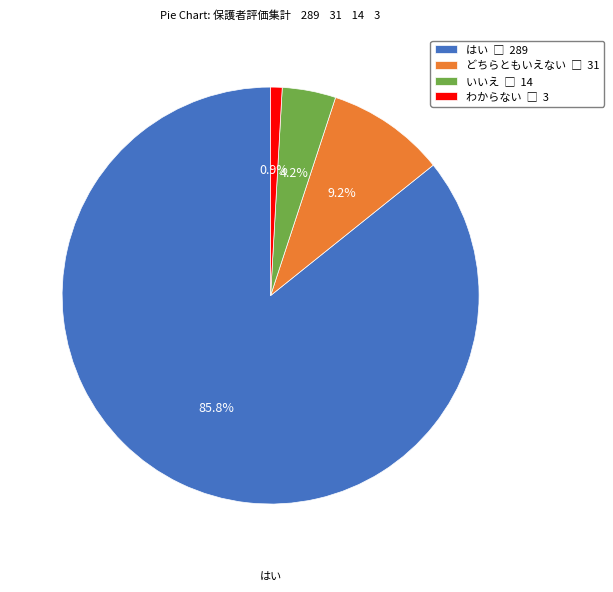

To the nearest percent, what percentage of the pie is どちらともいえない?

9%